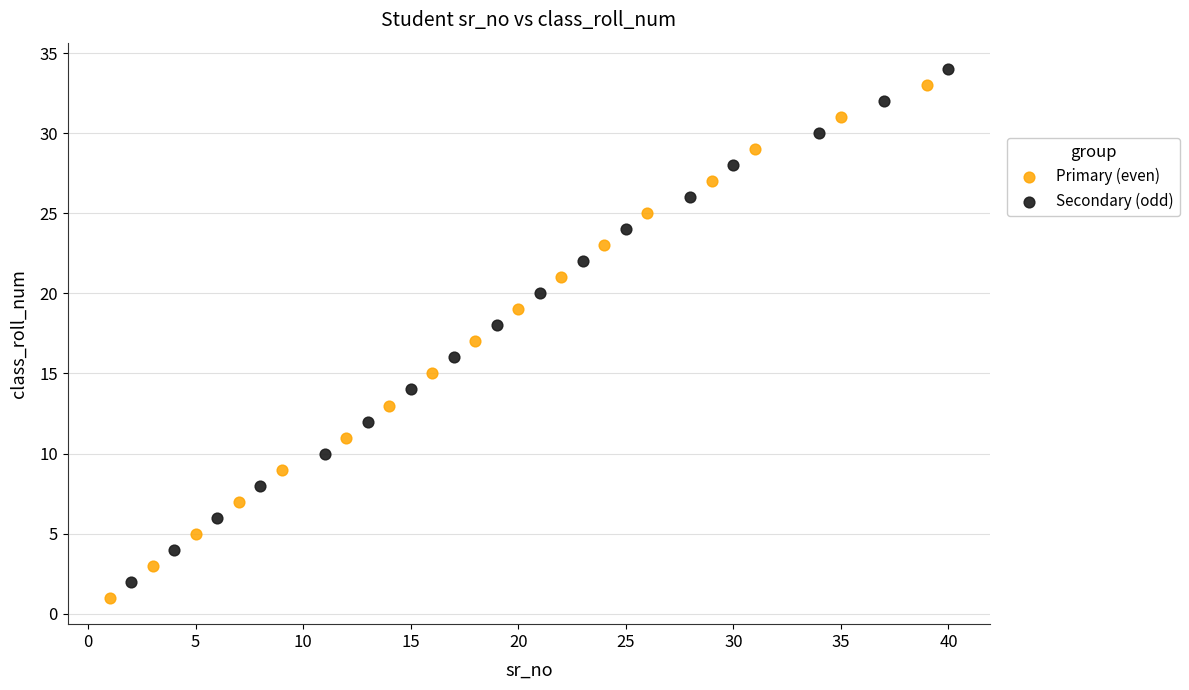

What are all the series names shown in the legend?

Primary (even), Secondary (odd)